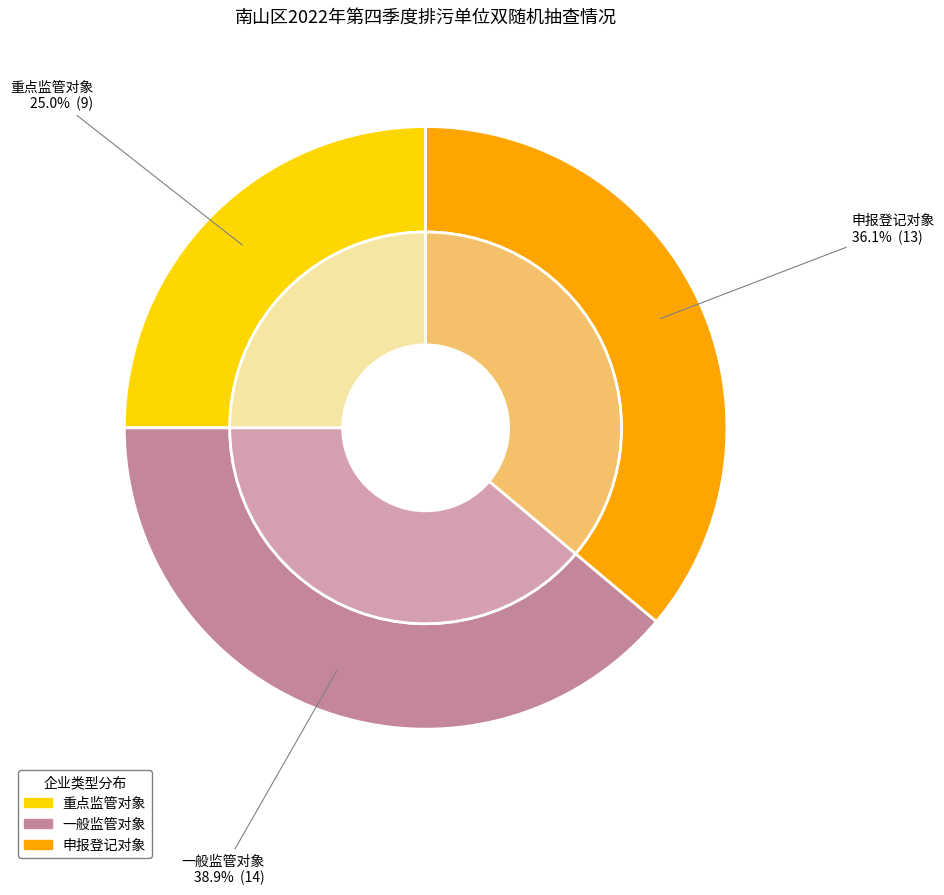

To the nearest percent, what percentage of the pie is 申报登记对象?

36%